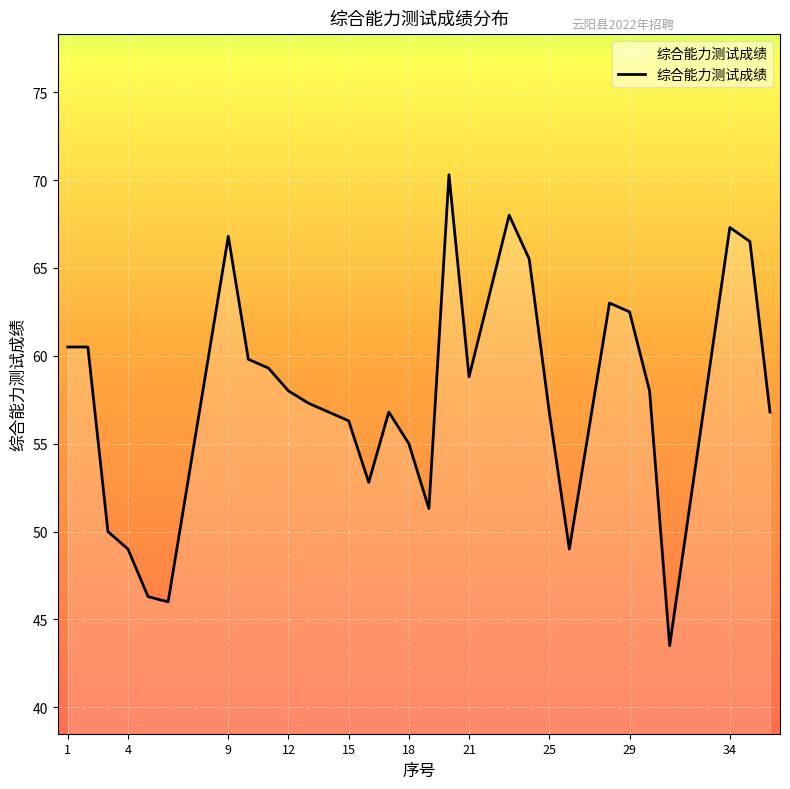

What is the minimum value shown in the chart?

43.5